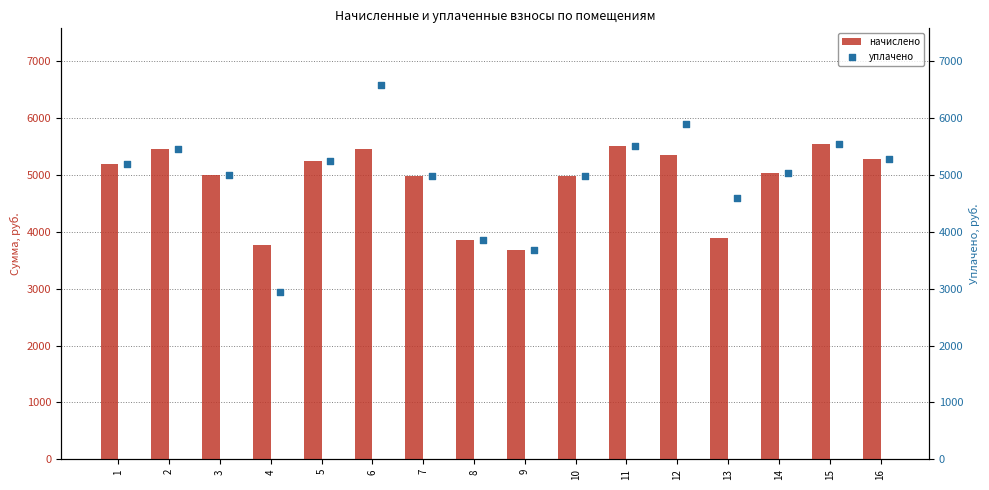

What are all the series names shown in the legend?

начислено, уплачено